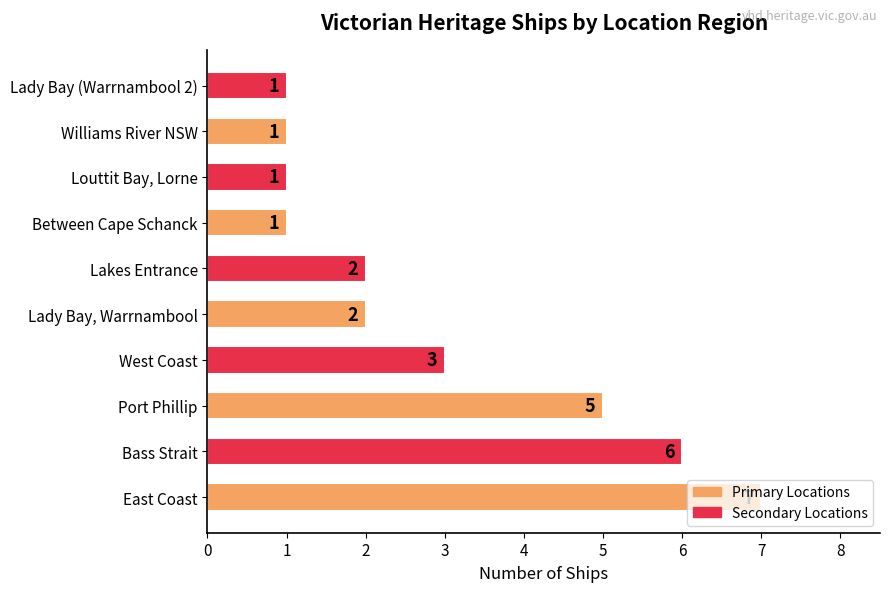

What is the ratio of the value at Port Phillip to the value at West Coast?

1.7